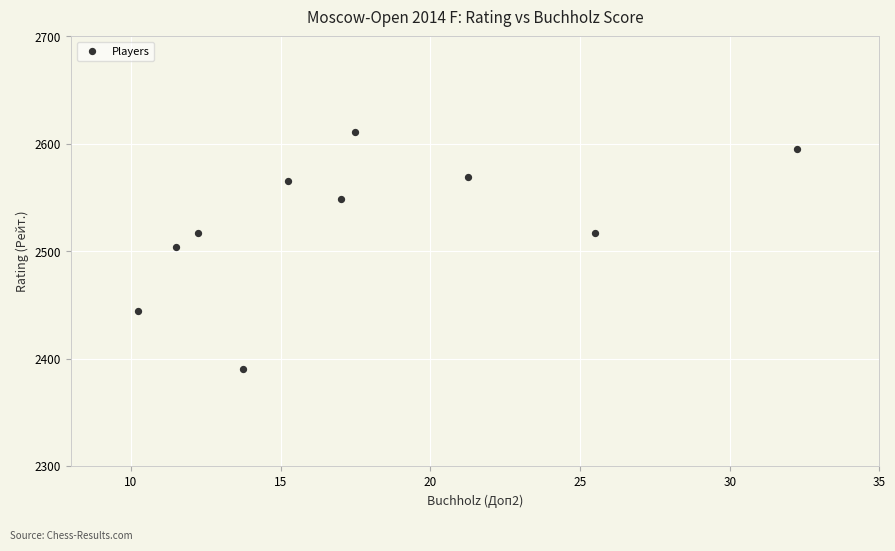

What Y value in the scatter plot is closest to 2500?

2504